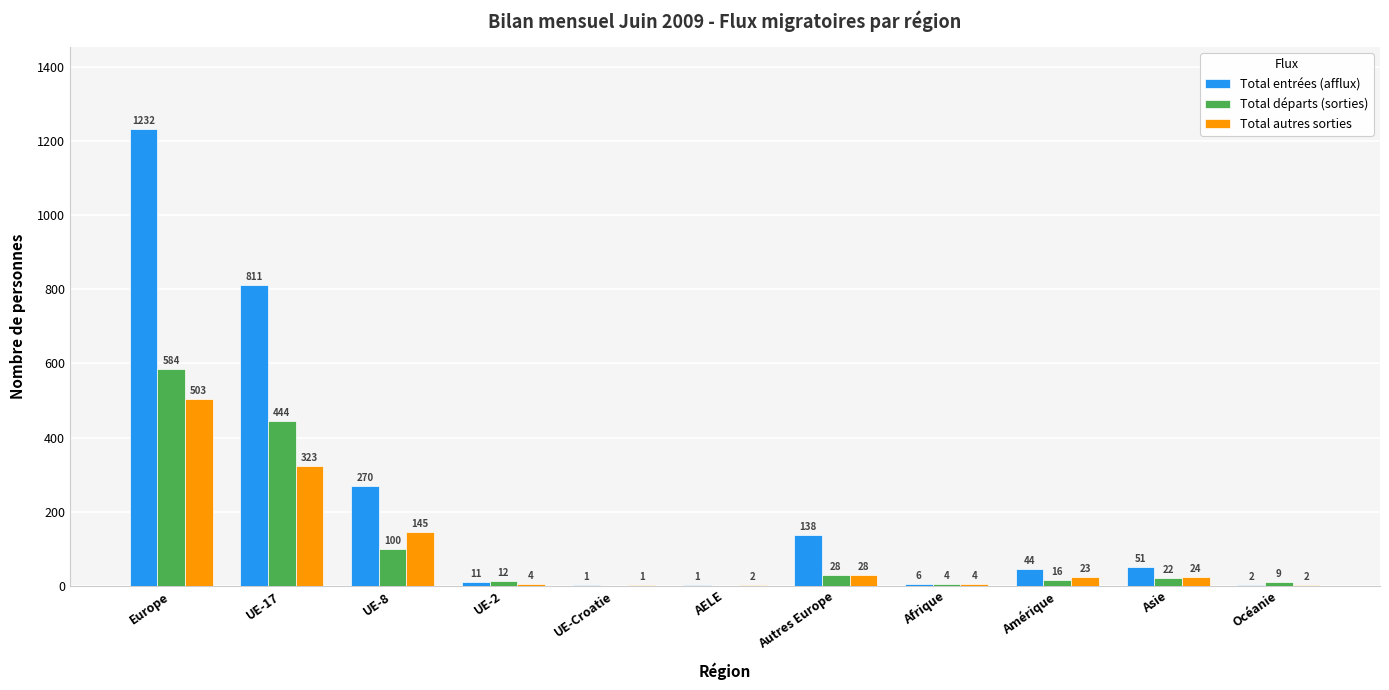

Reading left to right, transcribe all the data shown in this chart.

Total entrées (afflux): 1232	811	270	11	1	1	138	6	44	51	2
Total départs (sorties): 584	444	100	12	0	0	28	4	16	22	9
Total autres sorties: 503	323	145	4	1	2	28	4	23	24	2